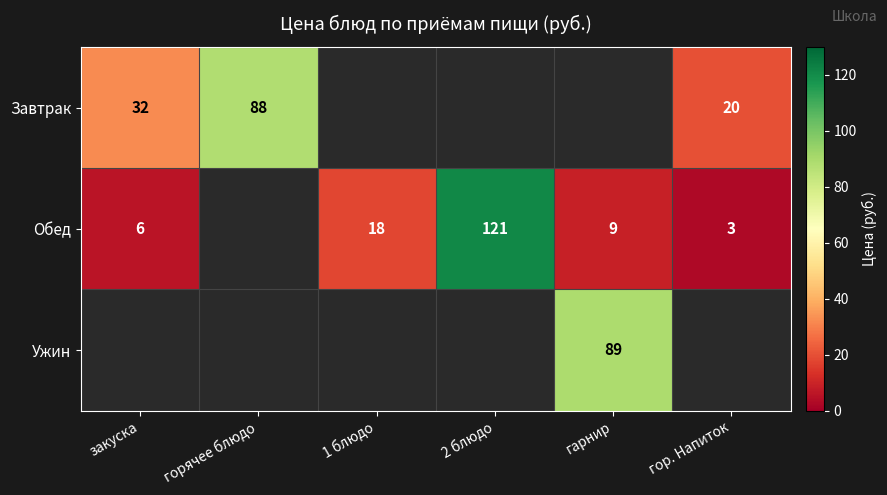

True or false: Обед has a value of 61 at 2 блюдо.

False